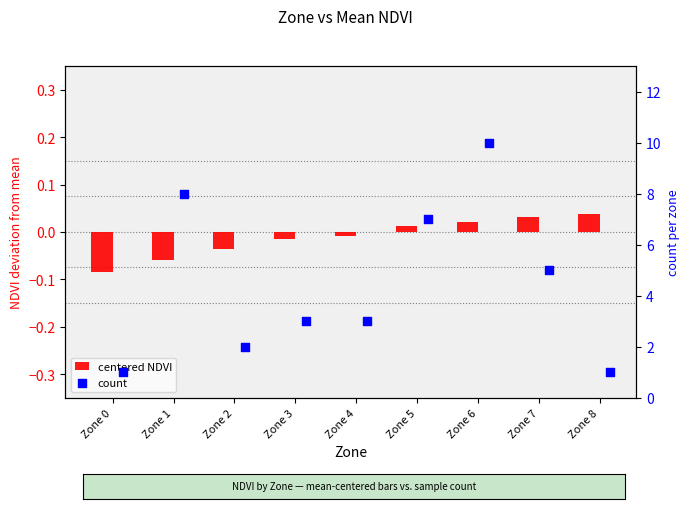

Is the value of centered NDVI at Zone 3 greater than the value of count at Zone 0?

No